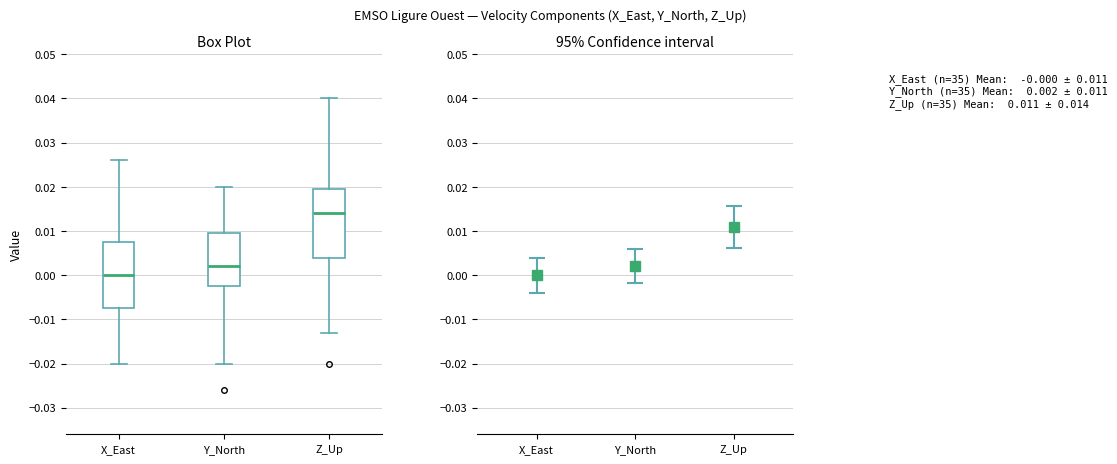

Which box's median line is the highest?

Z_Up